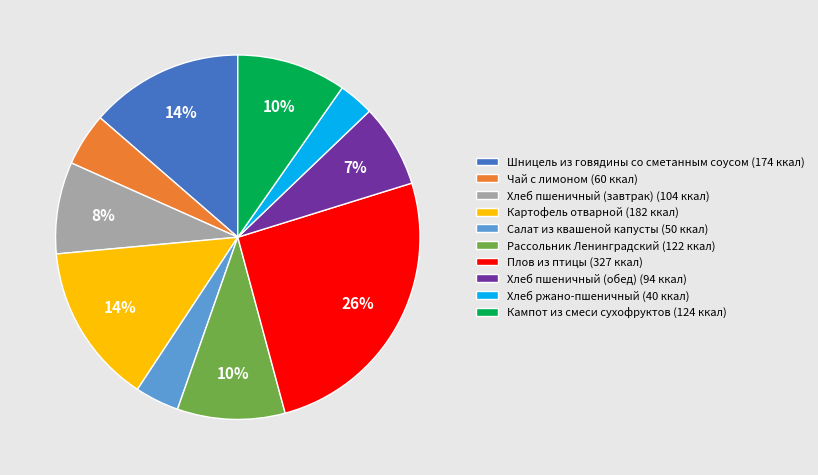

Which slice is the largest?

Плов из птицы